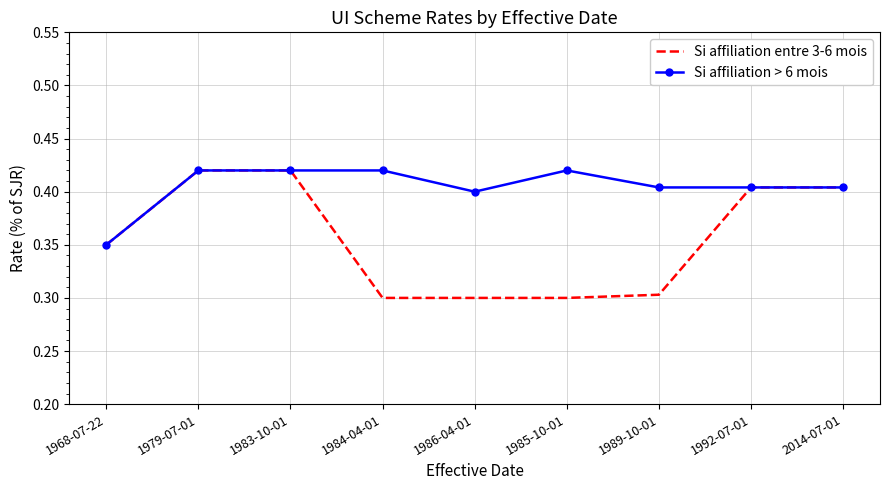

Which series changed the most between 1984-04-01 and 1992-07-01?

Si affiliation entre 3-6 mois